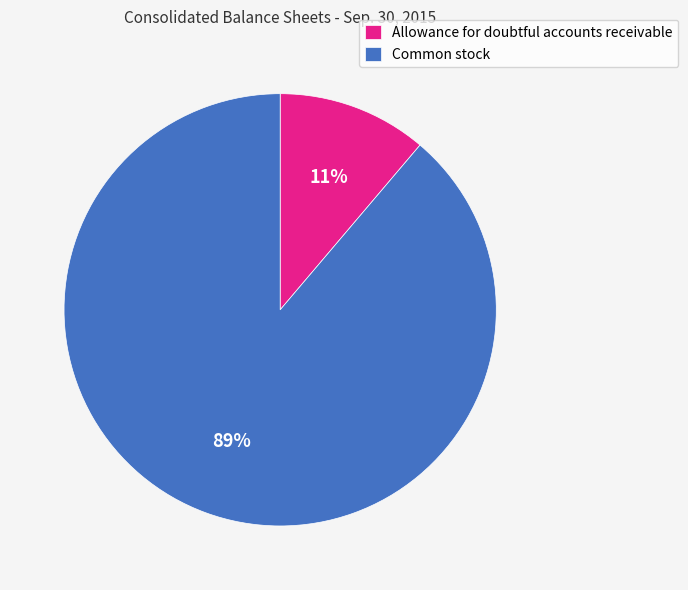

Does Allowance for doubtful accounts receivable account for over 50% of the chart?

No